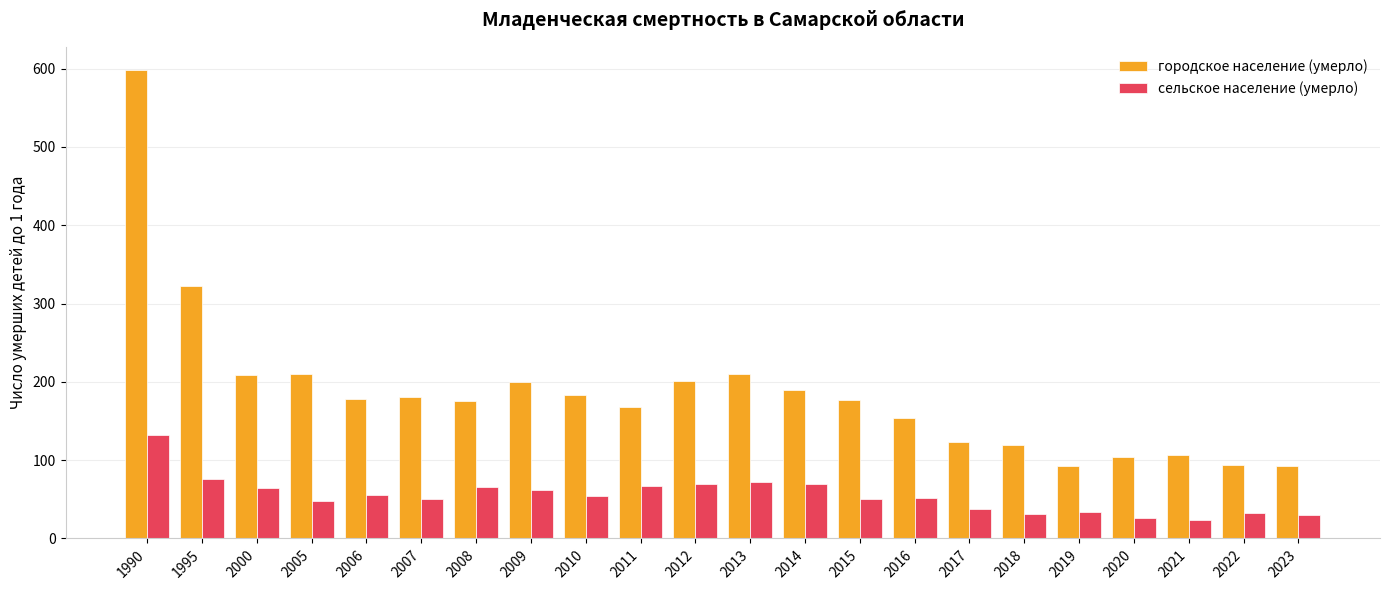

What is the difference between the second highest and second lowest values in the сельское население (умерло) series?

50